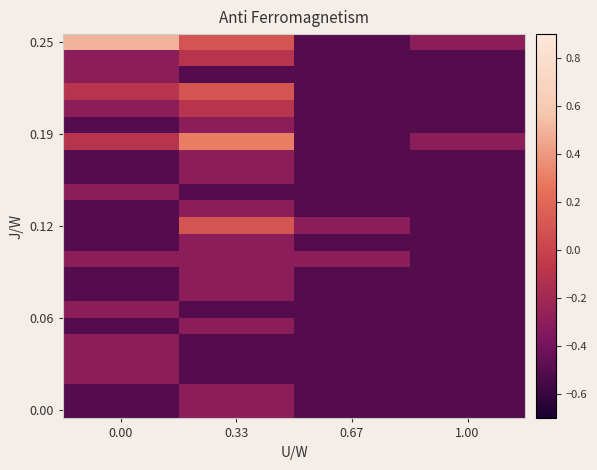

Count the number of categories in the chart.

4